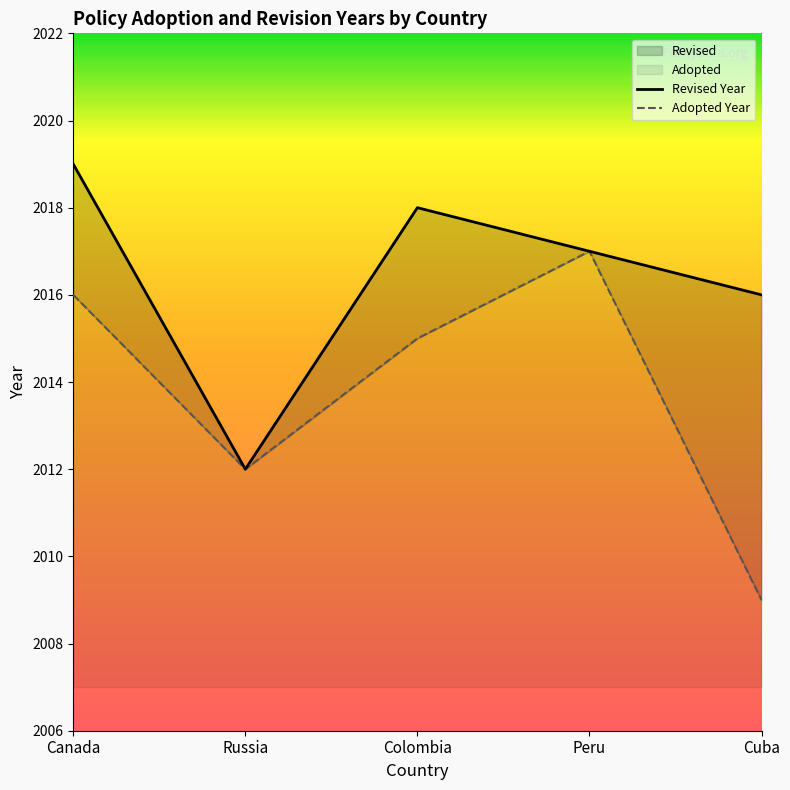

At how many categories does at least one series exceed 2011?

5